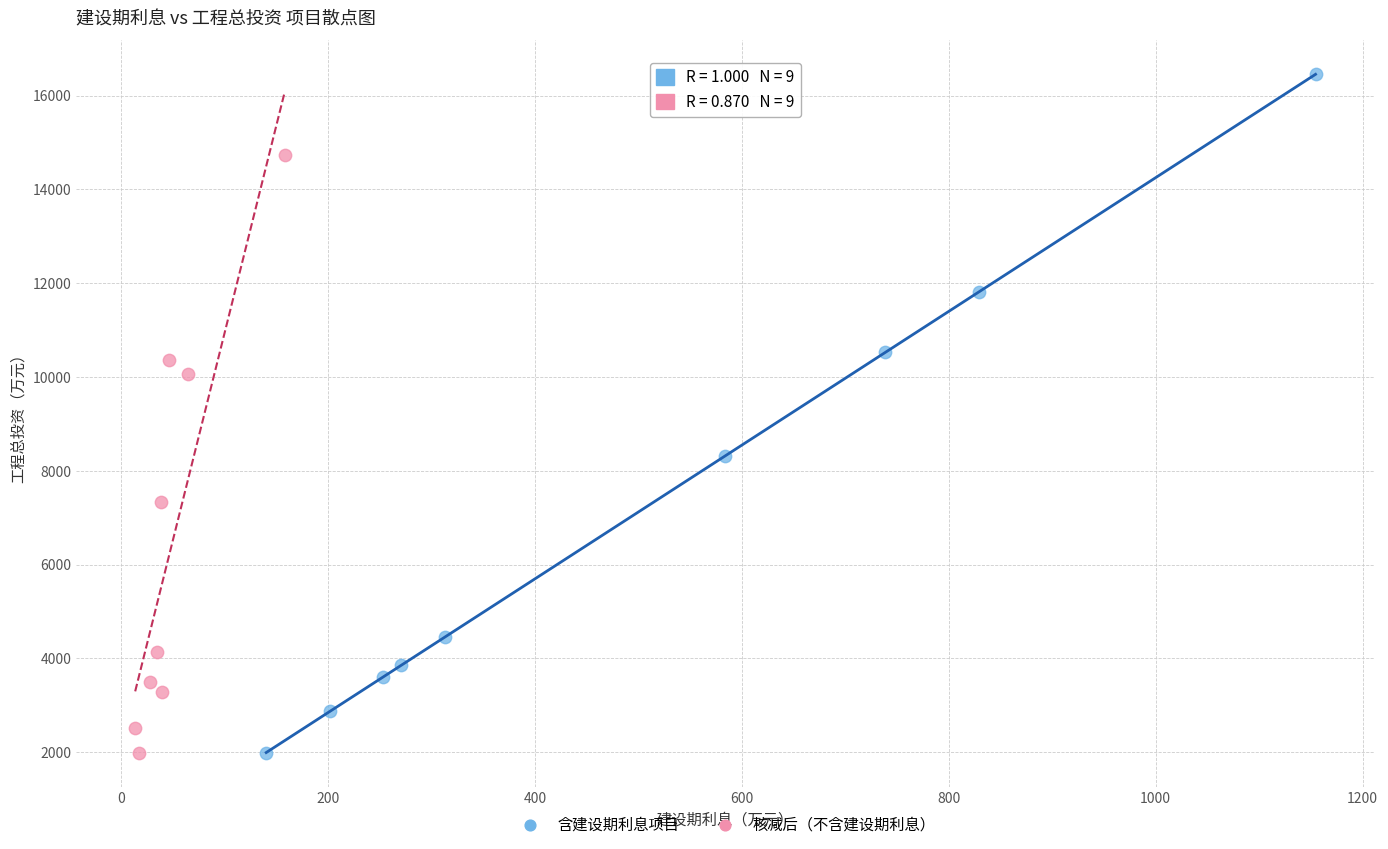

Which series has the largest Y range (max minus min)?

含建设期利息项目